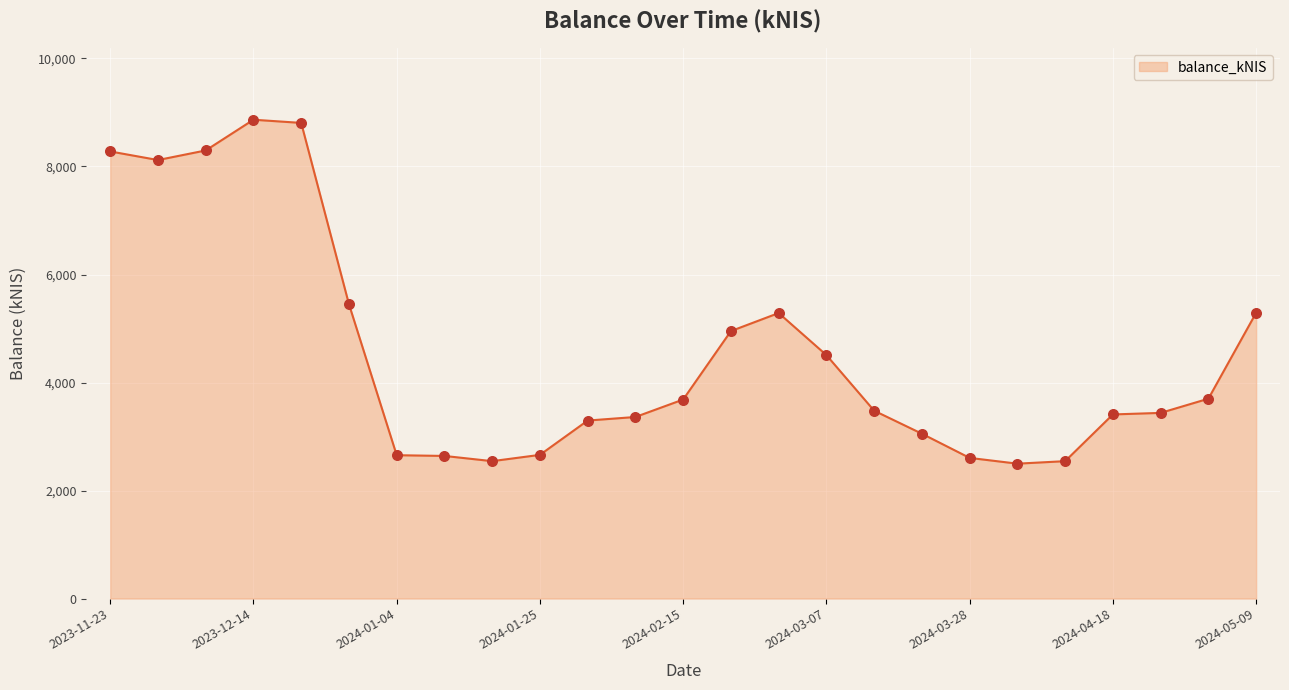

Is this an area chart (filled region under the line)?

Yes